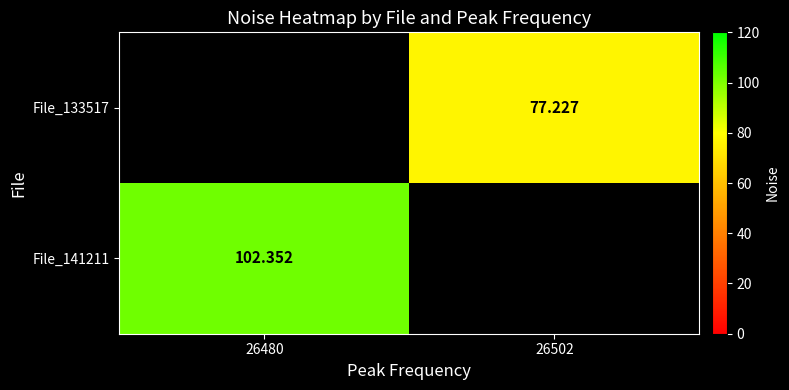

At 26480, list the series in order from largest to smallest.

File_141211, File_133517